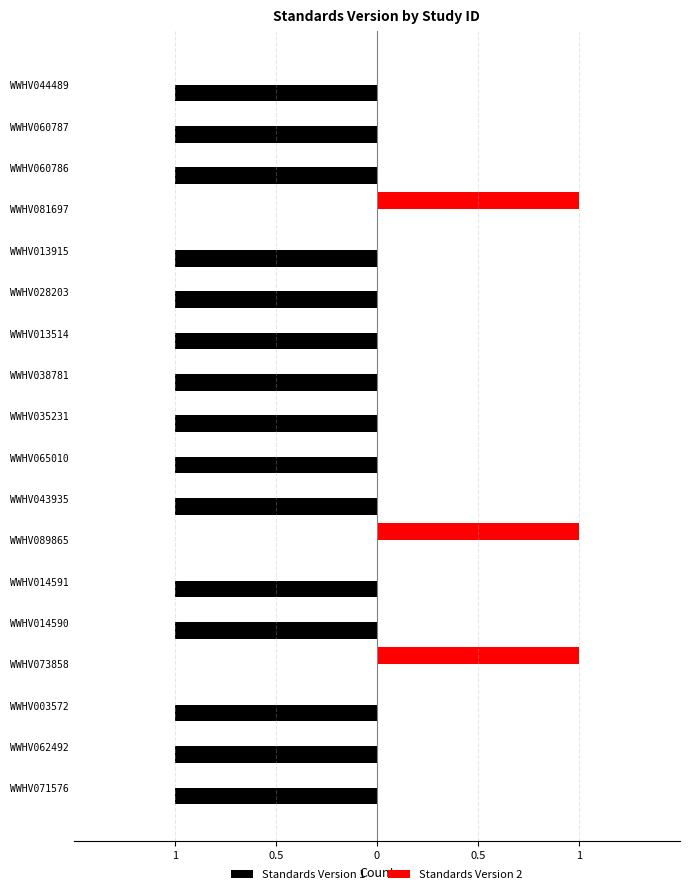

What are all the series names shown in the legend?

Standards Version 1, Standards Version 2